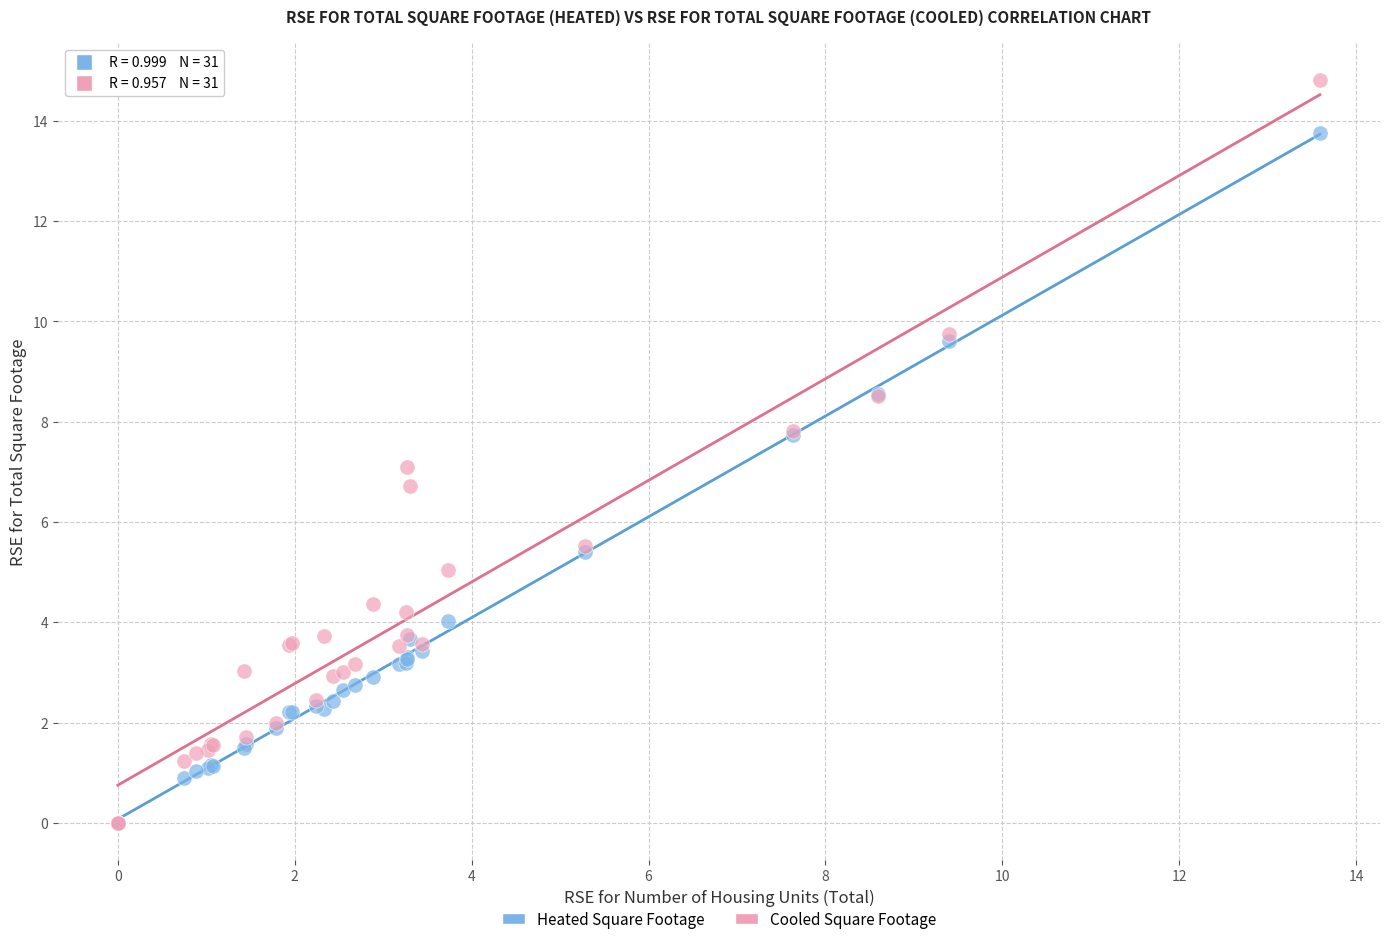

Which series has the widest spread of Y values?

Cooled Square Footage